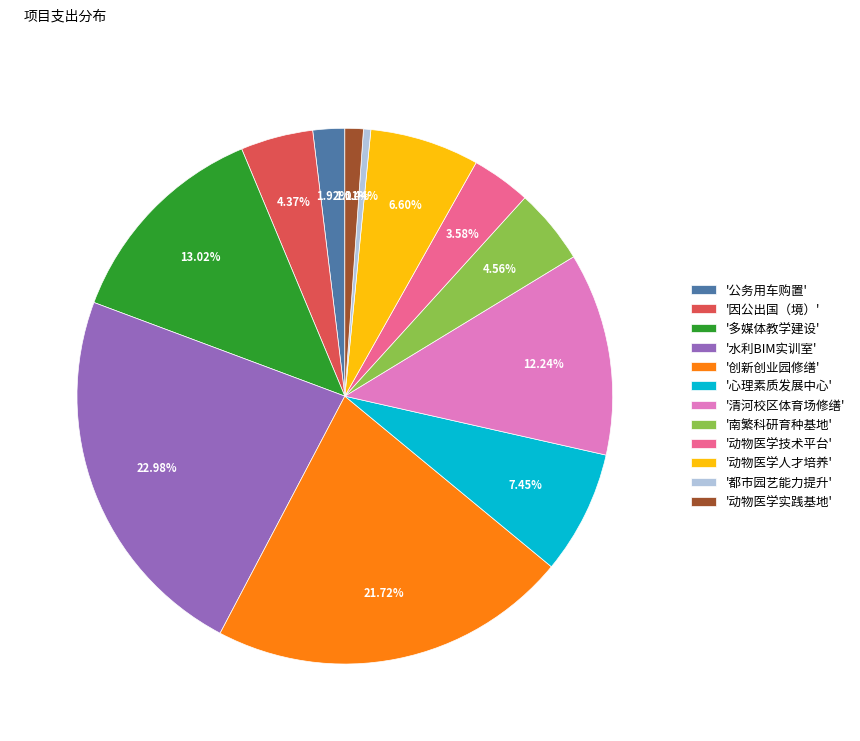

Which has a higher value, '创新创业园修缮' or '清河校区体育场修缮'?

'创新创业园修缮'